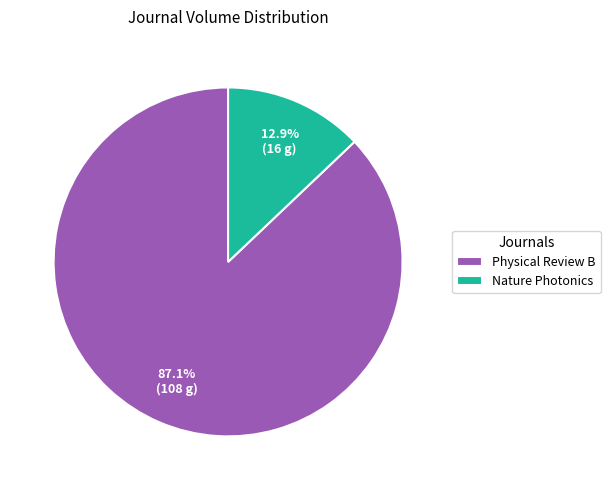

Is the sum of Physical Review B and Nature Photonics greater than half?

Yes